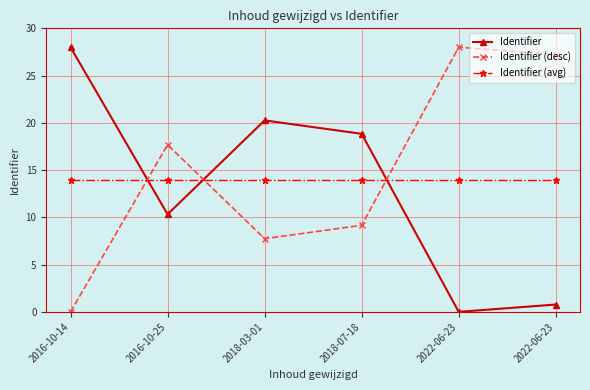

What is the difference between the highest and lowest values at 2022-06-23?

28.0